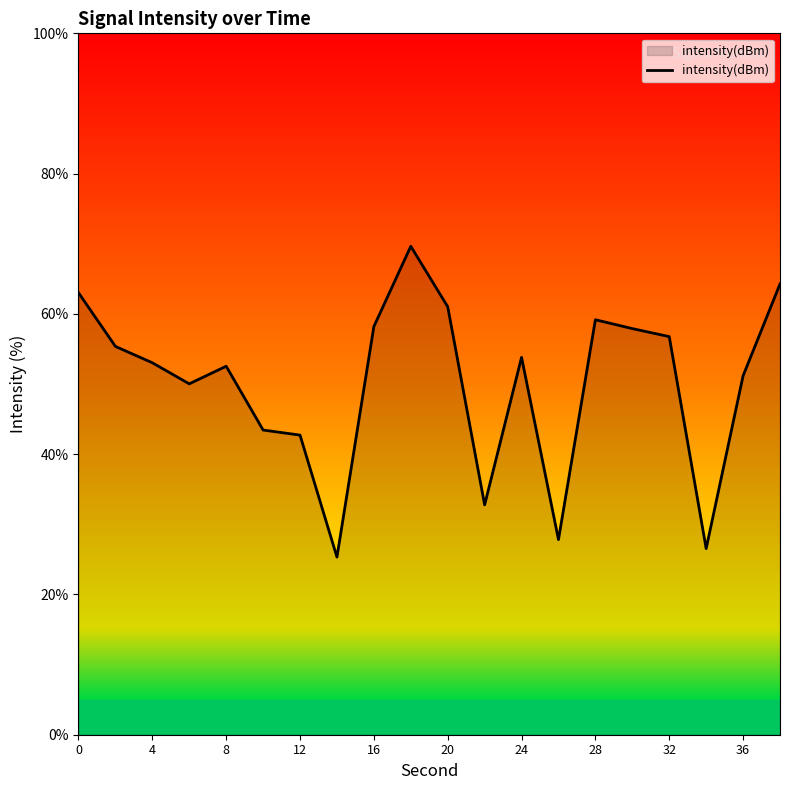

What is the smallest value displayed?

25.3